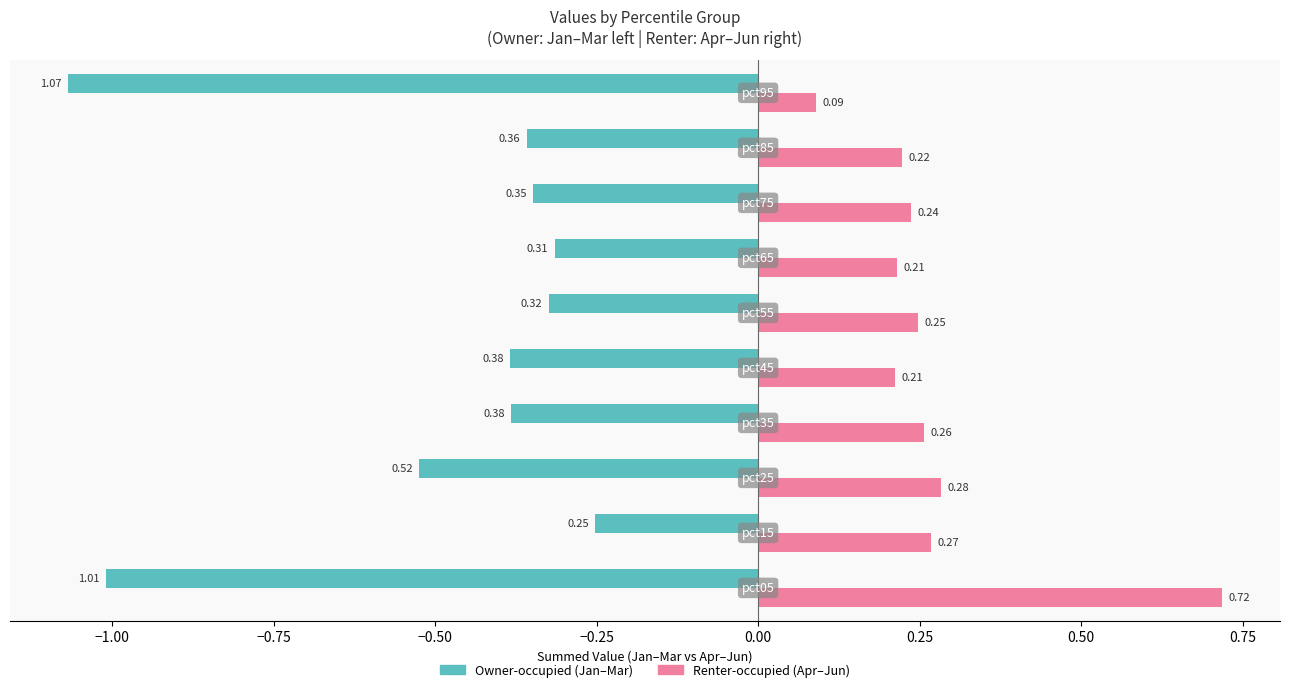

Which series has the widest spread of values?

Jan